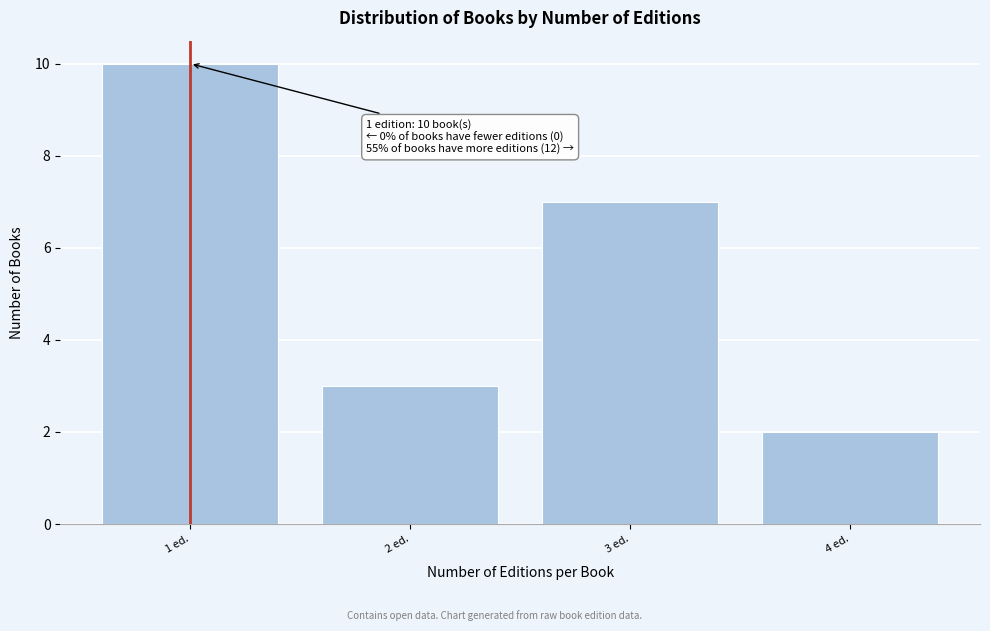

Reading right to left, transcribe all the data shown in this chart.

2	7	3	10